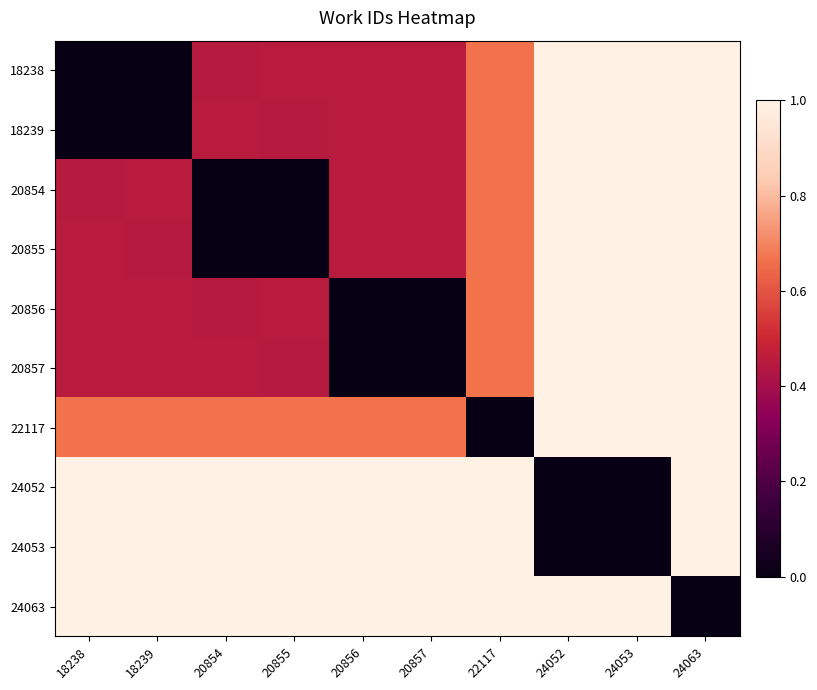

Count the number of categories in the chart.

10